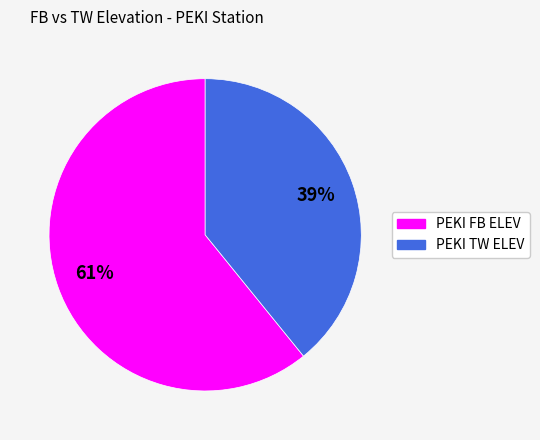

Is PEKI FB ELEV the majority of the pie?

Yes